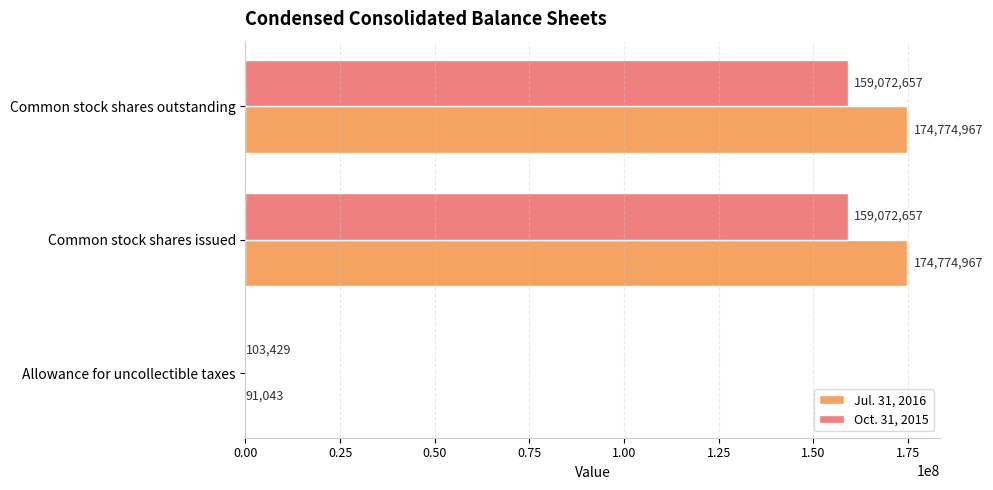

Between Allowance for uncollectible taxes and Common stock shares issued, which series saw the biggest shift?

Jul. 31, 2016